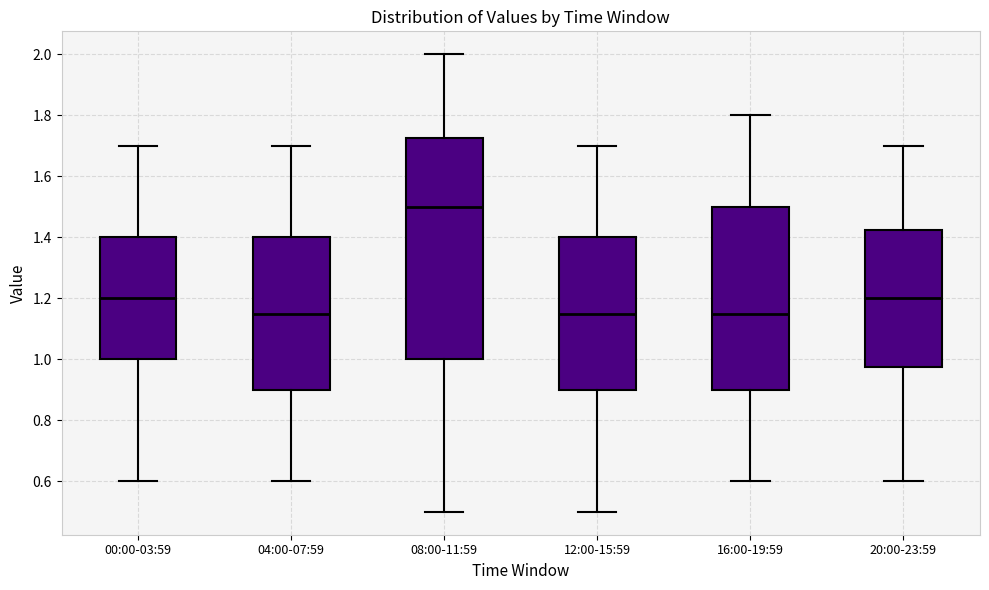

Reading left to right, read every box against the y-axis: the position of its median line, the range the box covers, and the ends of its whiskers. The values are not printed on the chart, so give them approximately, as read against the axis.

00:00-03:59: median 1.20, box 1.00 to 1.40, whiskers 0.60 to 1.70
04:00-07:59: median 1.16, box 0.90 to 1.40, whiskers 0.60 to 1.70
08:00-11:59: median 1.50, box 1.00 to 1.72, whiskers 0.50 to 2.00
12:00-15:59: median 1.16, box 0.90 to 1.40, whiskers 0.50 to 1.70
16:00-19:59: median 1.16, box 0.90 to 1.50, whiskers 0.60 to 1.80
20:00-23:59: median 1.20, box 0.98 to 1.42, whiskers 0.60 to 1.70